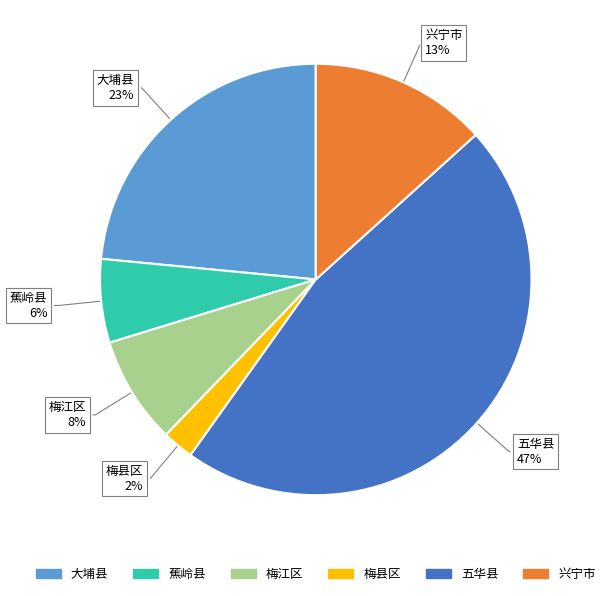

Is there any slice that represents more than half of the pie?

No